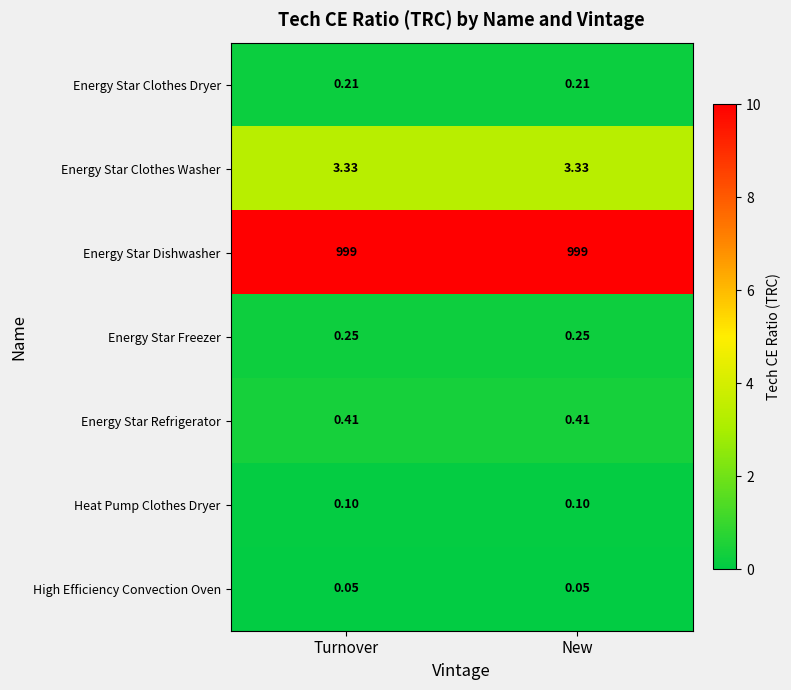

Rank the series by their maximum value, from lowest to highest.

High Efficiency Convection Oven, Heat Pump Clothes Dryer, Energy Star Clothes Dryer, Energy Star Freezer, Energy Star Refrigerator, Energy Star Clothes Washer, Energy Star Dishwasher